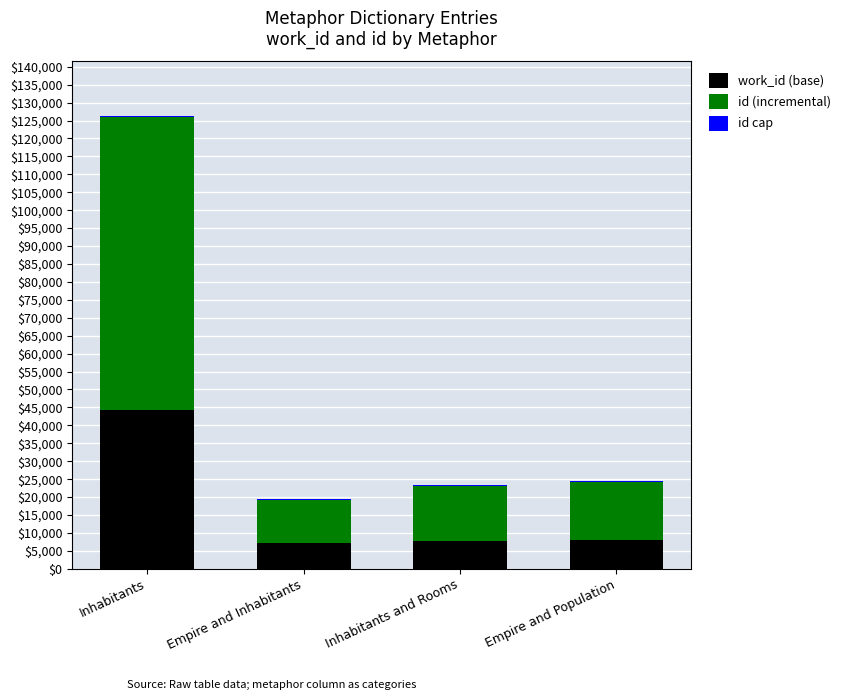

At which category is the sum across all series the highest?

Inhabitants